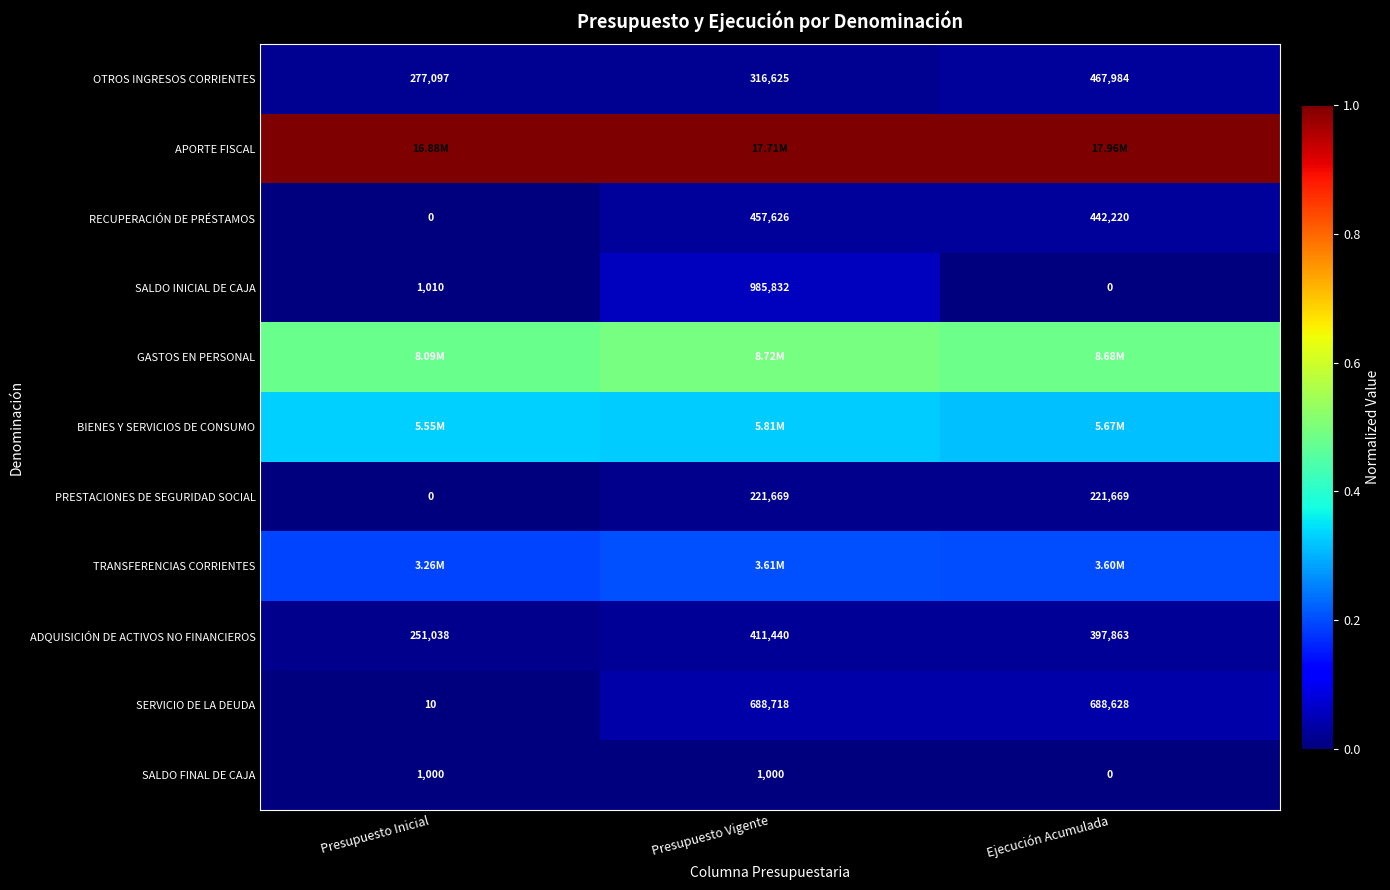

The value of SALDO FINAL DE CAJA at Presupuesto Inicial is 0.0. True or false?

False